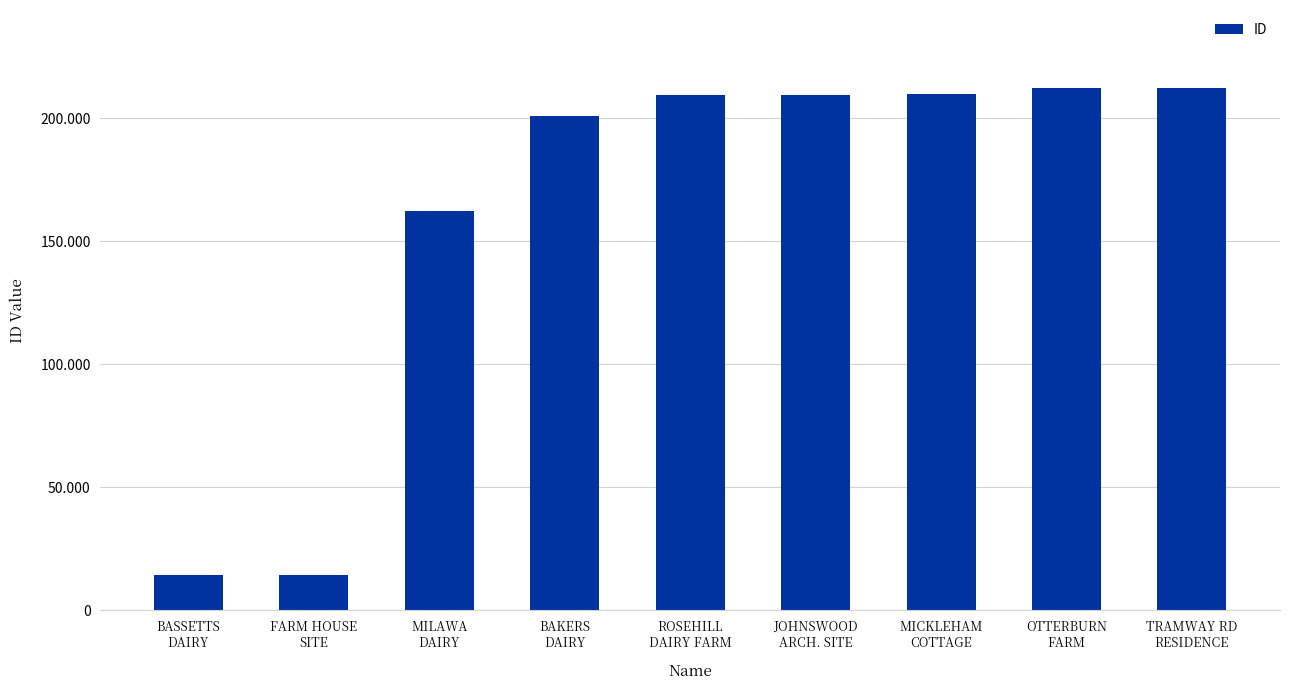

What is the label of the 5th bar from the left?

ROSEHILL
DAIRY FARM